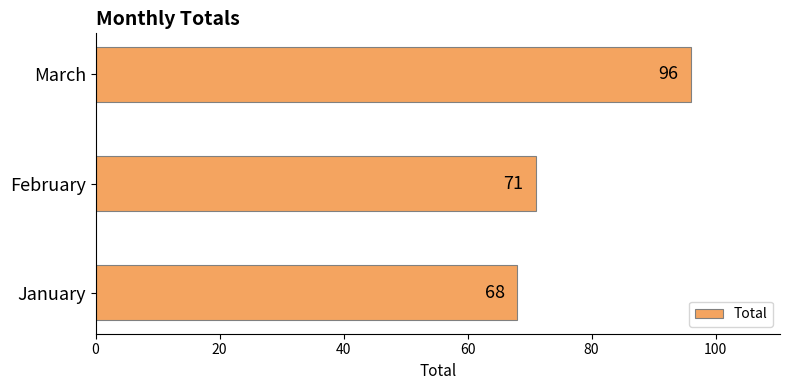

List the labels in order of value, smallest first.

January, February, March